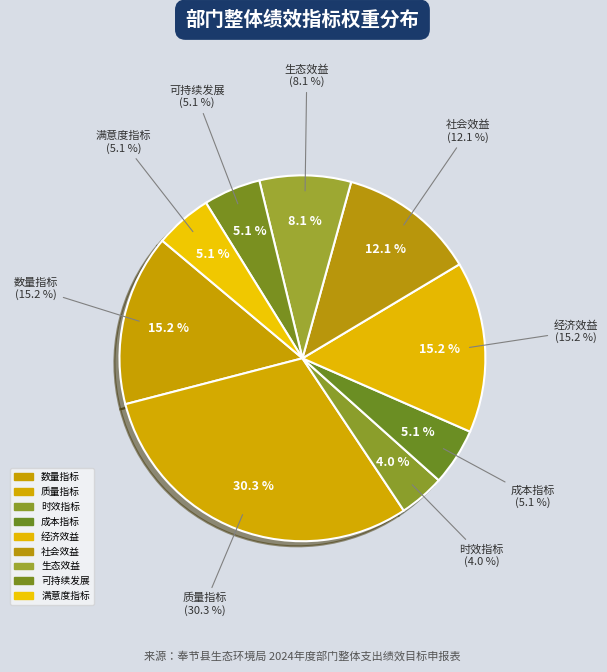

The 生态效益 slice represents 1% of the pie. True or false?

False